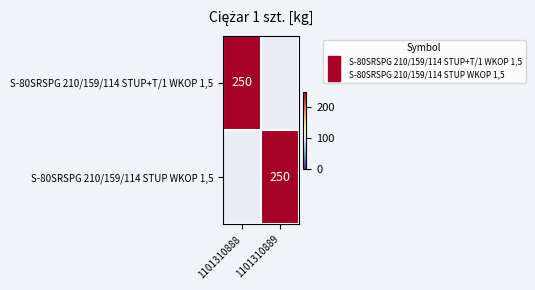

What is the maximum value for S-80SRSPG 210/159/114 STUP WKOP 1,5?

250